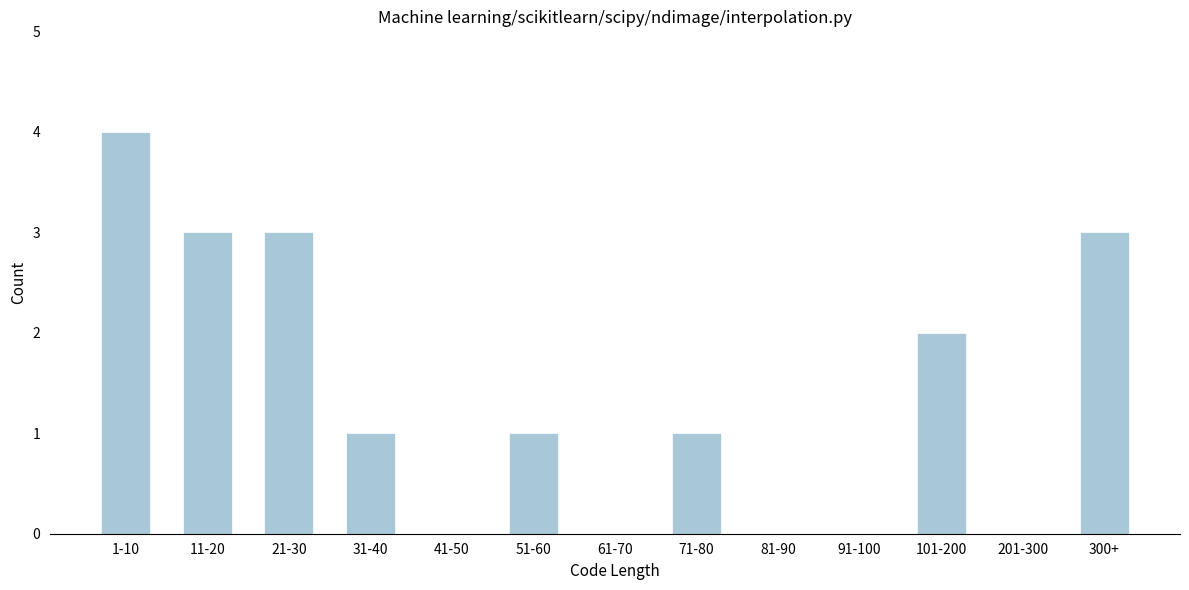

Reading right to left, transcribe all the data shown in this chart.

300+=3	201-300=0	101-200=2	91-100=0	81-90=0	71-80=1	61-70=0	51-60=1	41-50=0	31-40=1	21-30=3	11-20=3	1-10=4